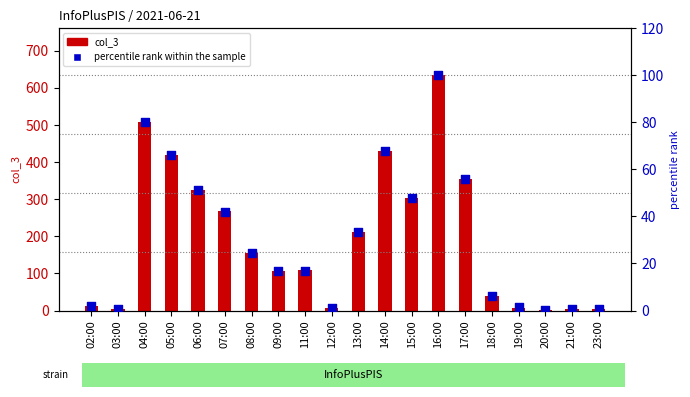

What are all the series names shown in the legend?

col_3, percentile rank within the sample